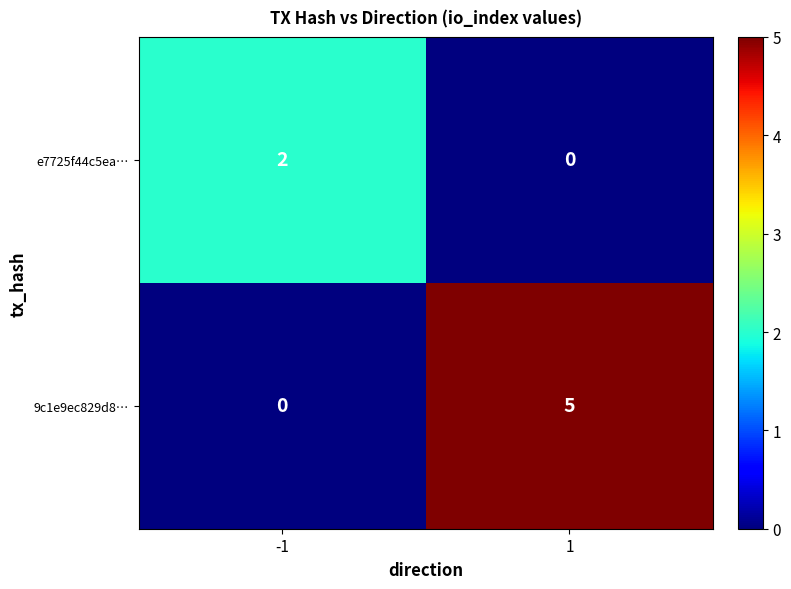

What is the sum of all 9c1e9ec829d8… values?

5